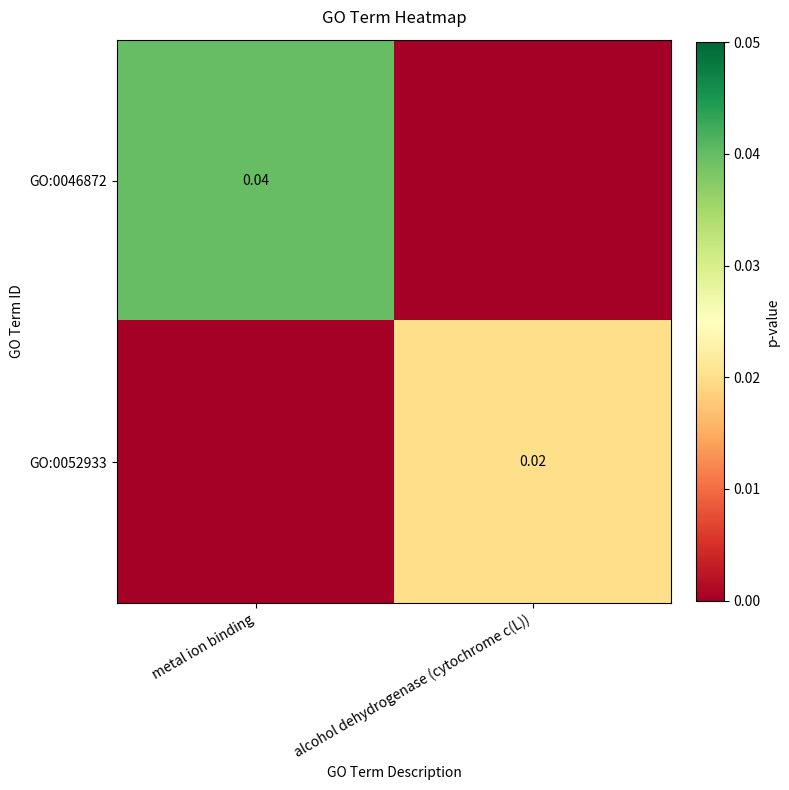

How many positive values does the GO:0052933 series have?

1